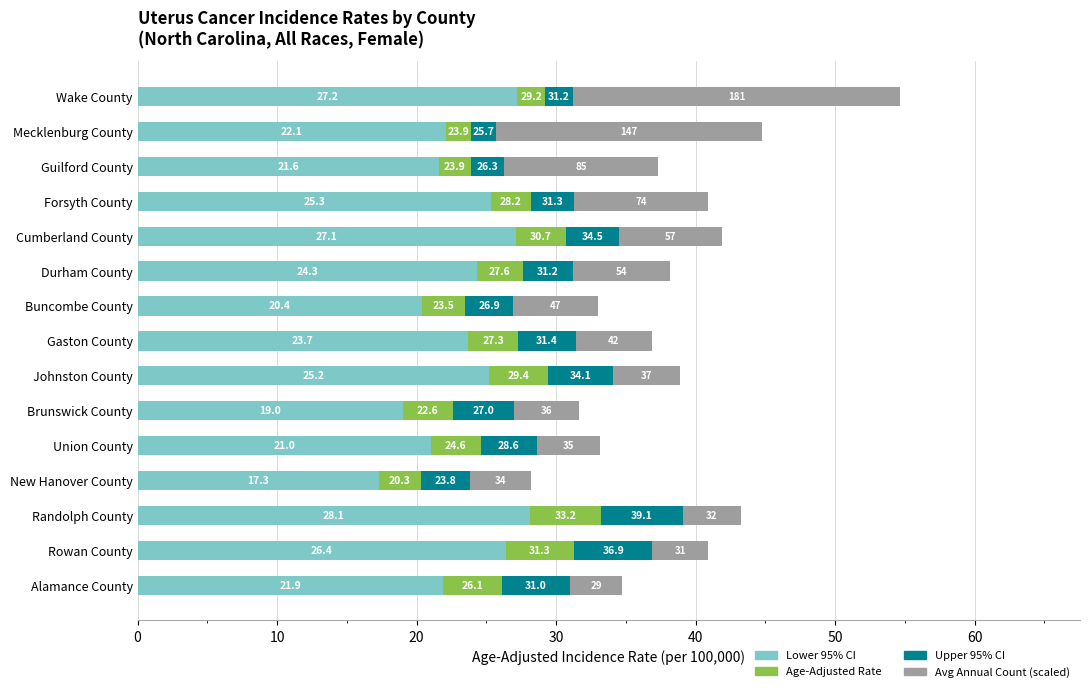

What are all the series names shown in the legend?

Lower 95% CI, Age-Adjusted Rate, Upper 95% CI, Avg Annual Count (scaled)